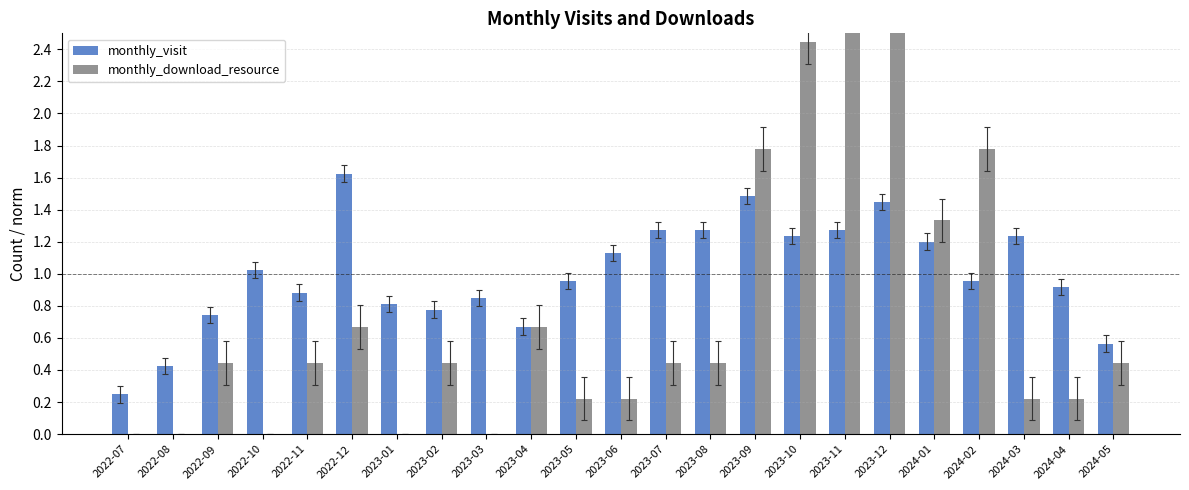

At how many categories does at least one series exceed 2?

3